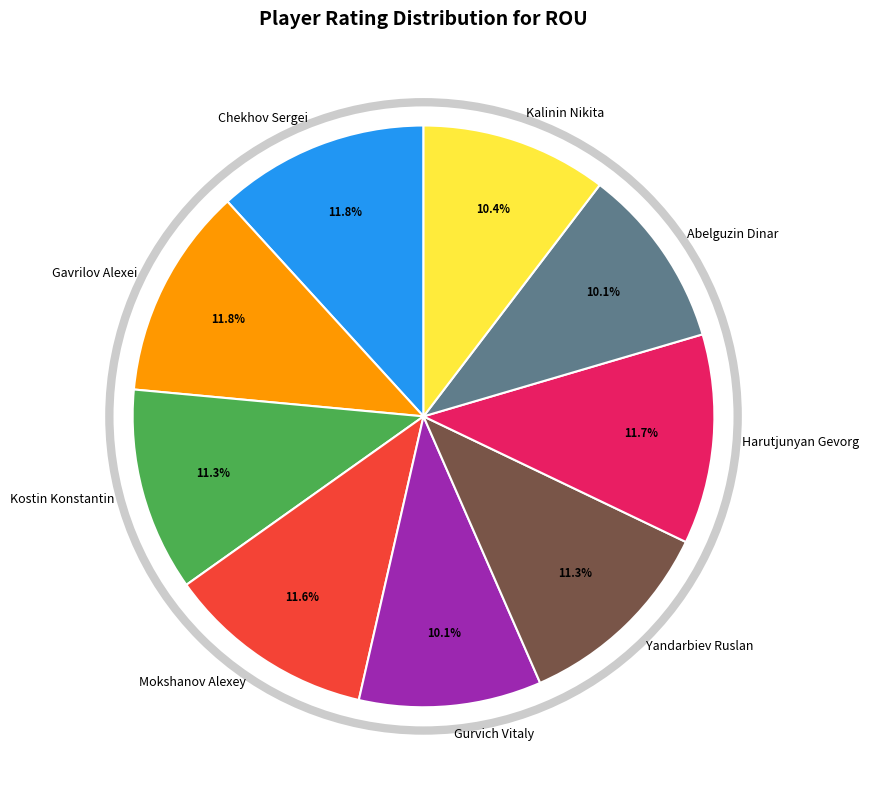

To the nearest percent, what is the average slice percentage?

11%